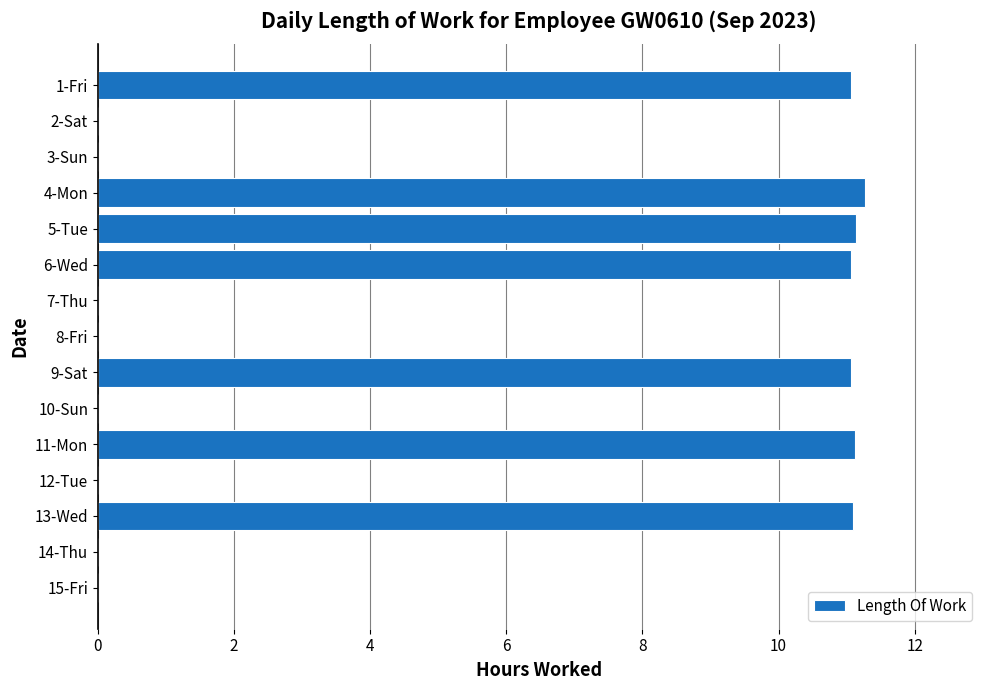

What is the sum of all values?

77.8